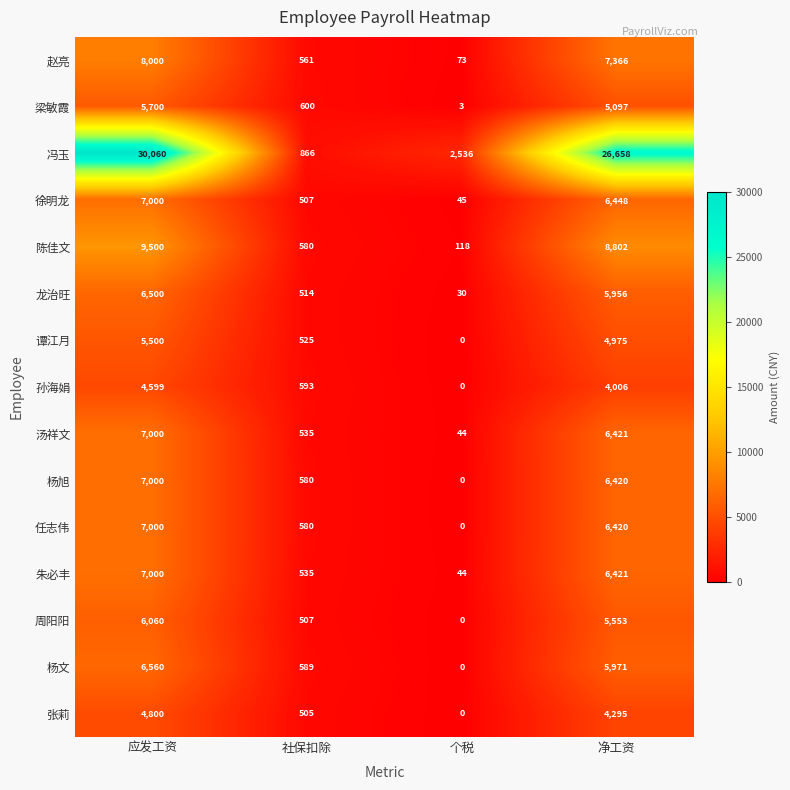

Which series has the widest spread of values?

冯玉